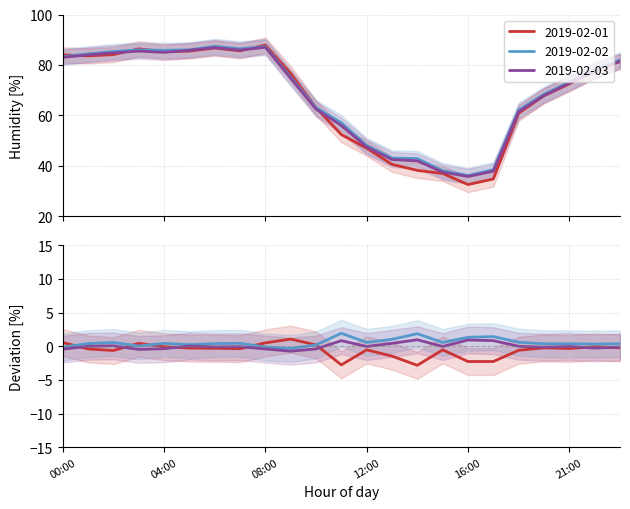

At which category does 2019-02-02 reach its first local valley?

04:00